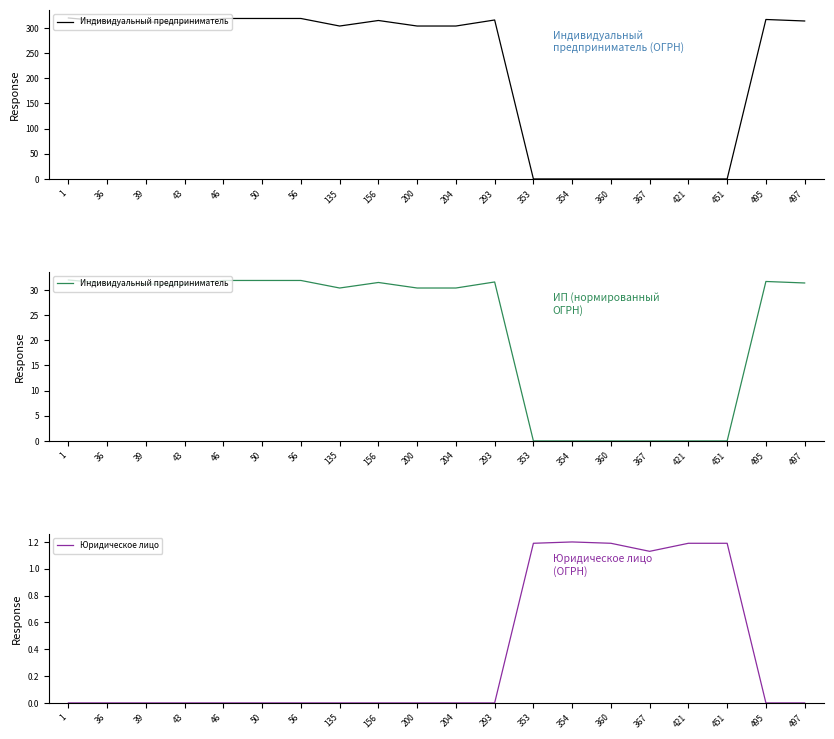

True or false: Индивидуальный предприниматель and Юридическое лицо cross at least once.

True